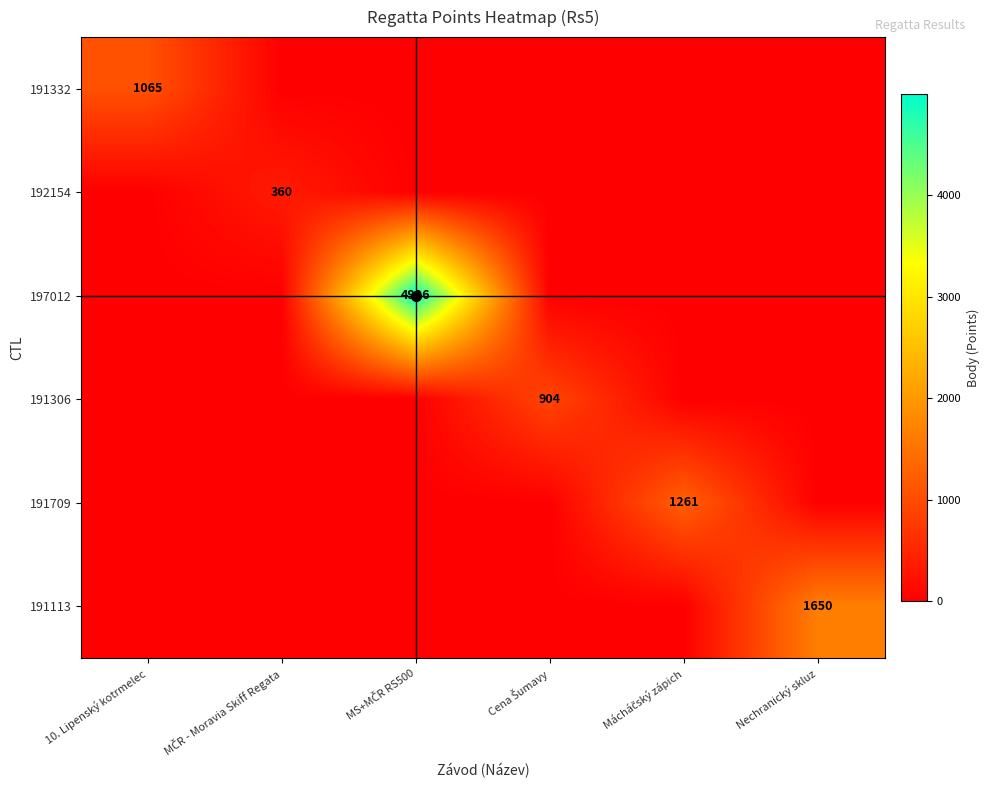

What is the difference between the 191306 values at Nechranický skluz and Cena Šumavy?

904